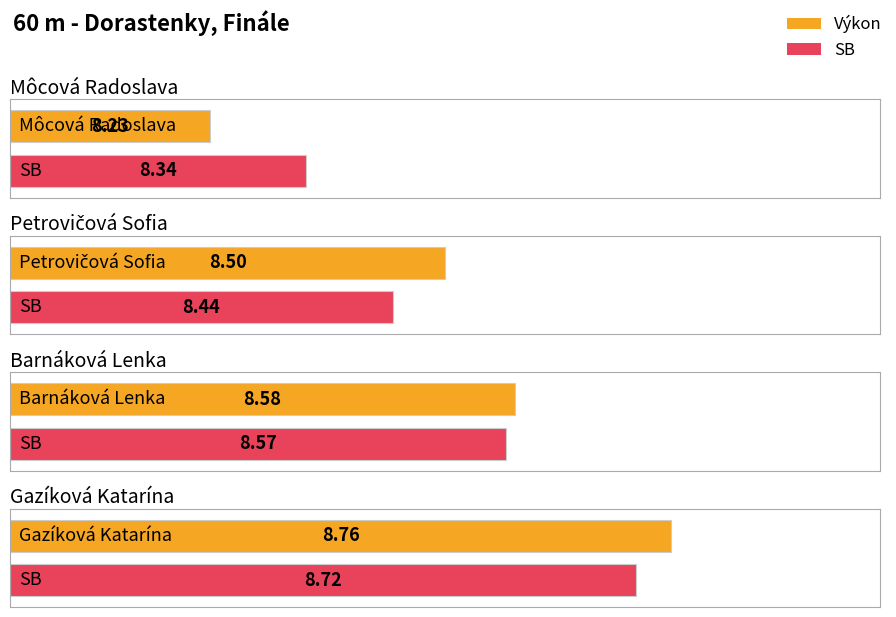

What is the average value of the Výkon series?

8.5